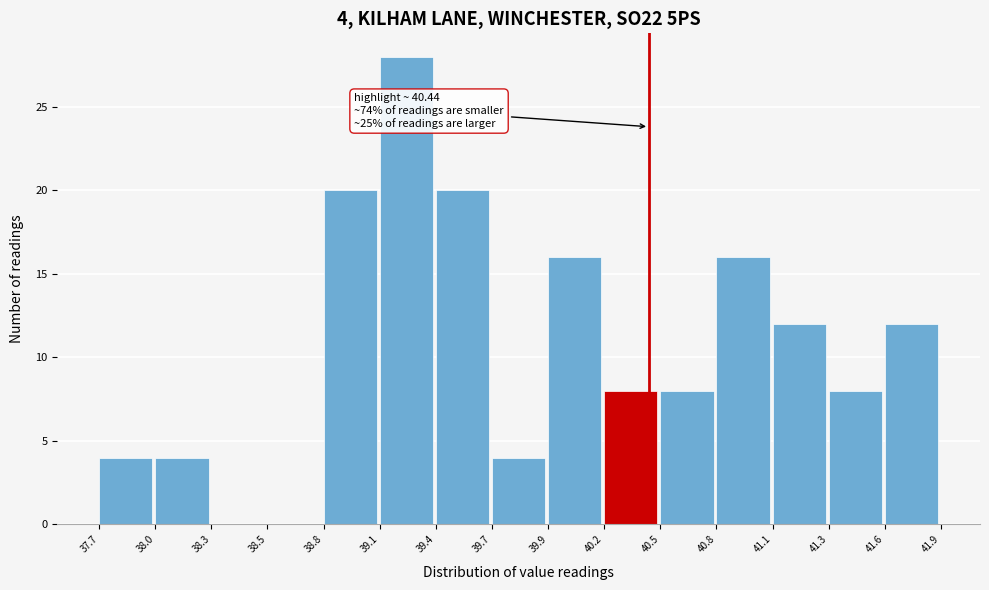

Reading left to right, list all the values displayed in this chart.

37.7=4	38.0=4	38.3=0	38.5=0	38.8=20	39.1=28	39.4=20	39.7=4	39.9=16	40.2=8	40.5=8	40.8=16	41.1=12	41.3=8	41.6=12